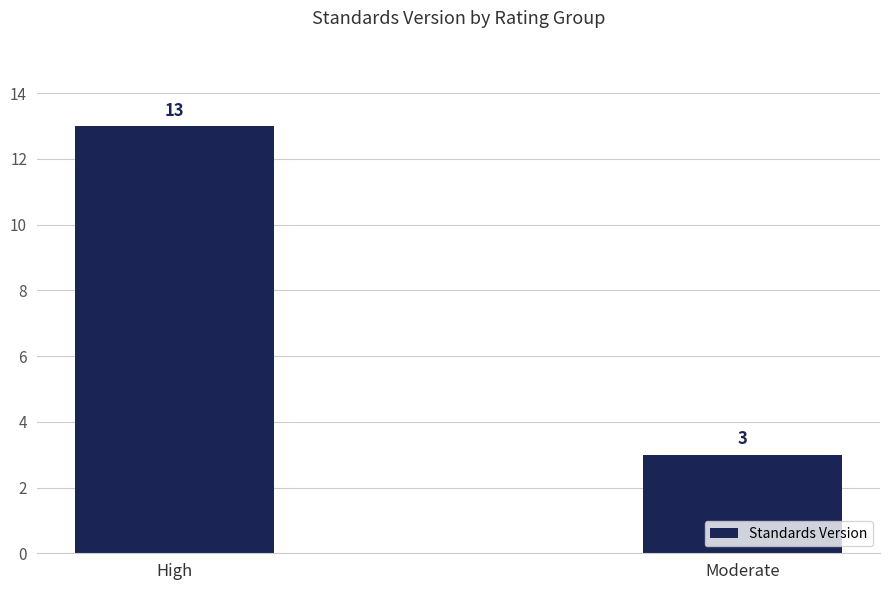

Rank the categories by value from highest to lowest.

High, Moderate